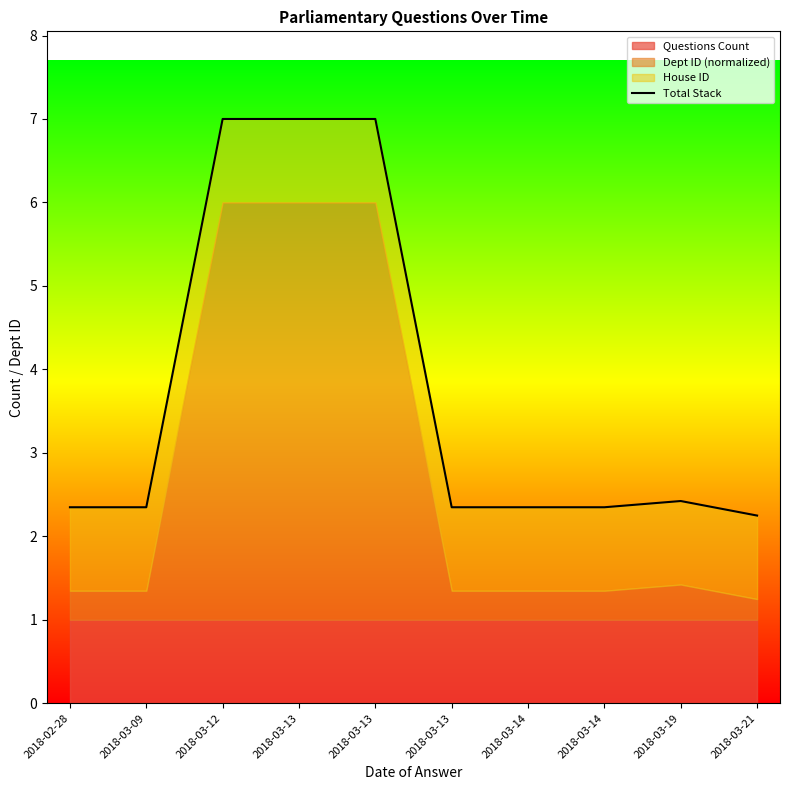

What is the difference between the values at 2018-03-21 and 2018-03-09?

0.1